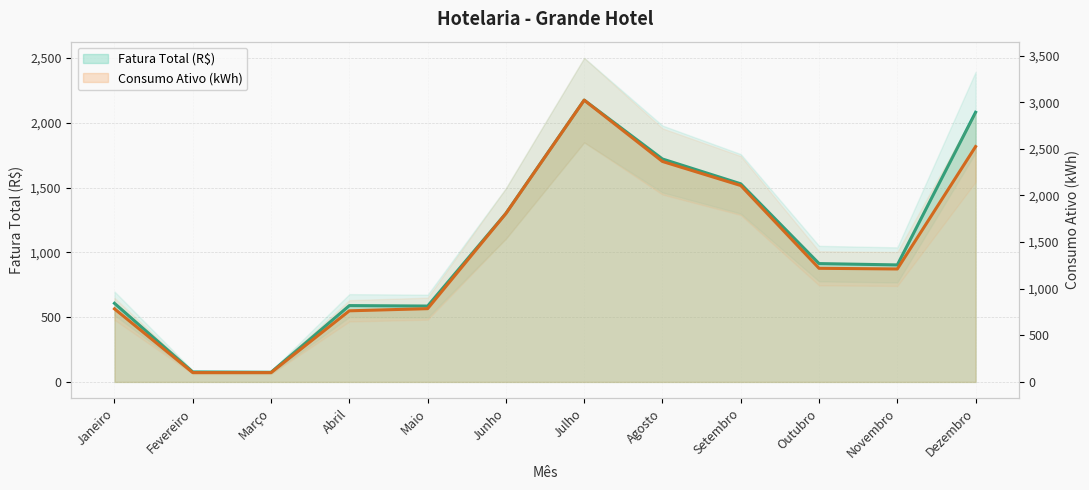

How many values in the Fatura Total (R$) series are below 913?

6